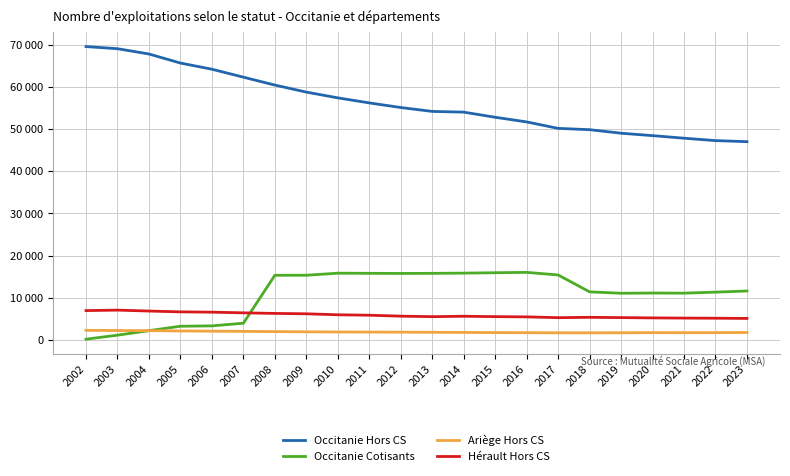

At 2019, list the series in order from largest to smallest.

Occitanie Hors CS, Occitanie Cotisants, Hérault Hors CS, Ariège Hors CS